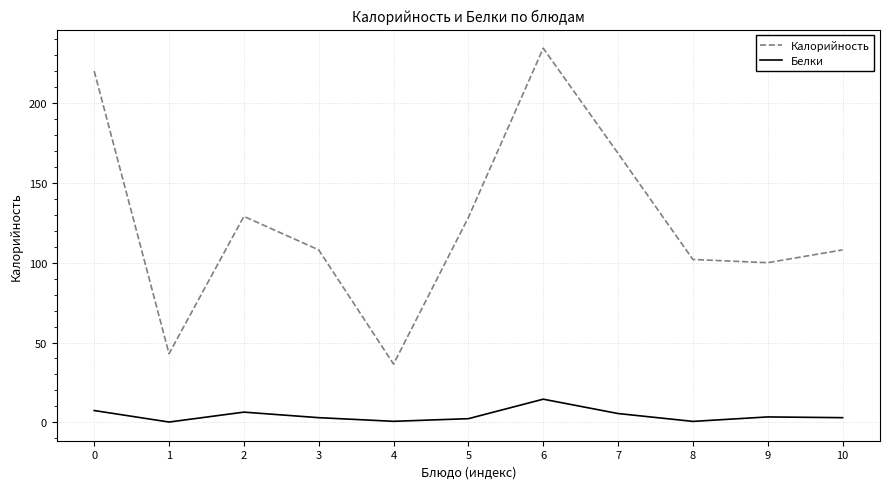

Read the Белки value at 4.

0.7